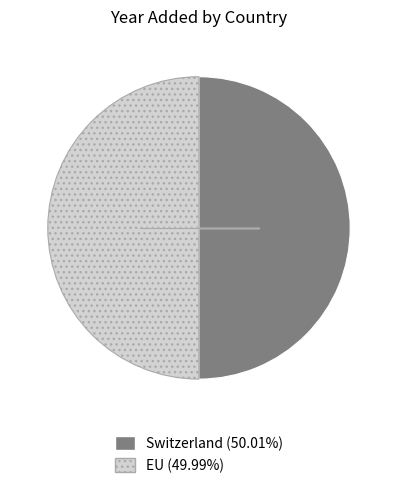

Combined, do Switzerland and EU account for over 50%?

Yes